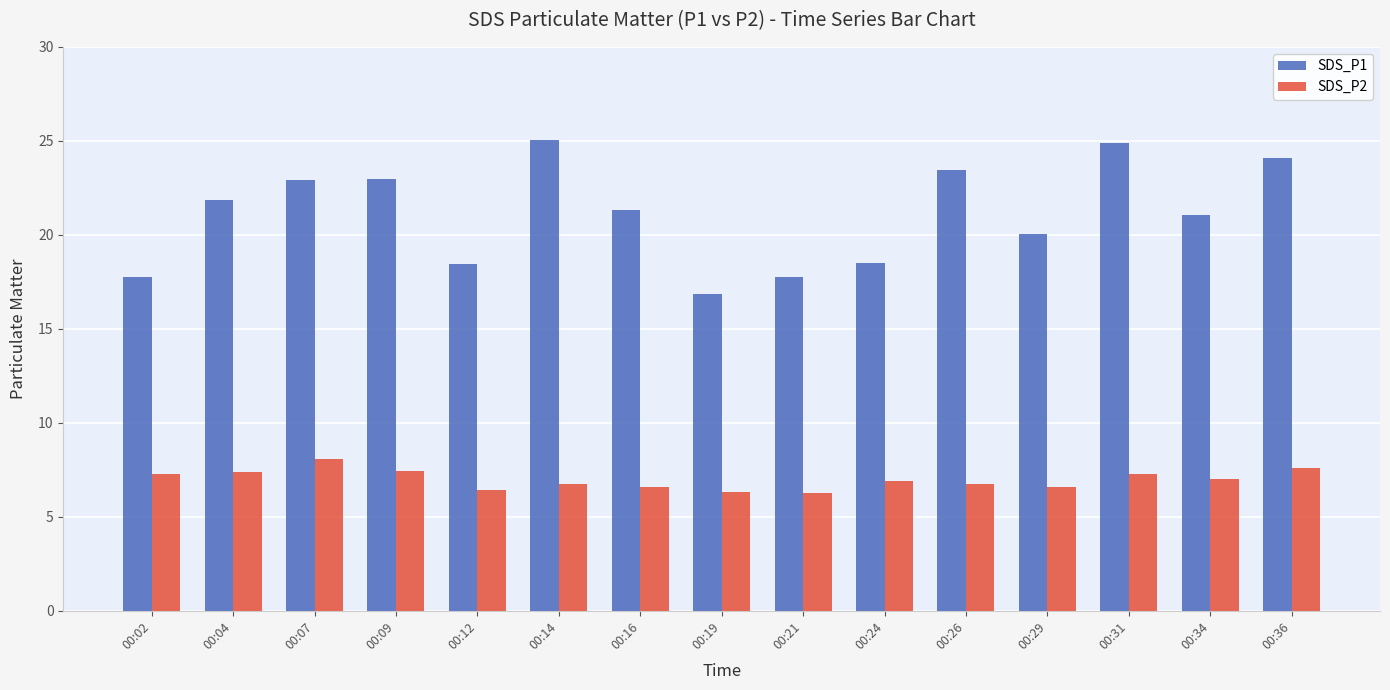

Which series has the largest range (max minus min)?

SDS_P1